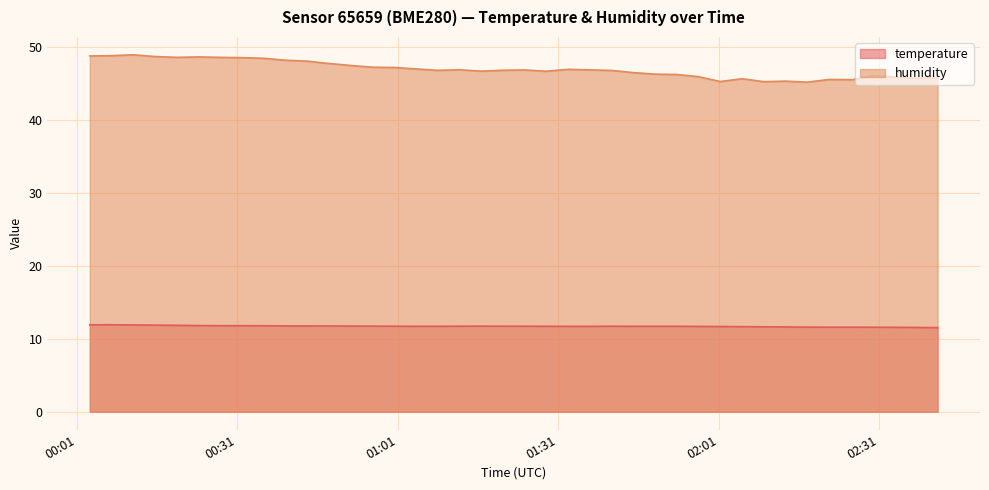

True or false: humidity and temperature intersect in this chart.

False